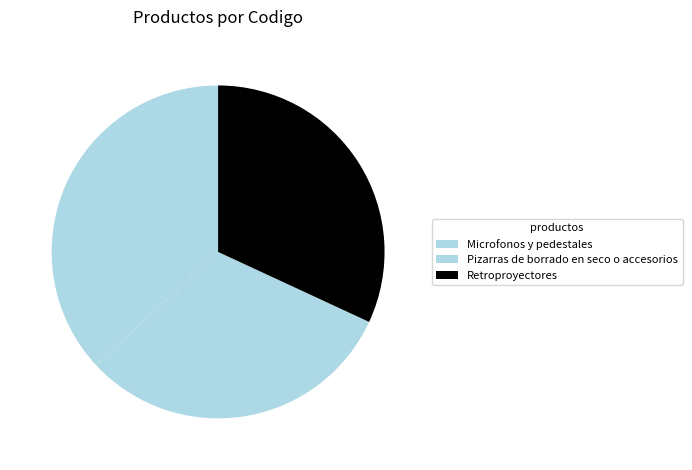

How many slices are in this pie chart?

3